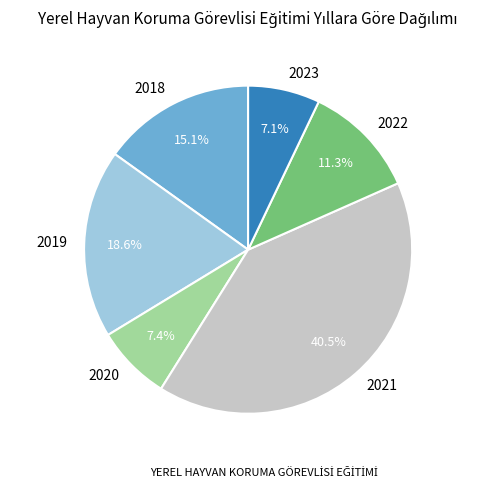

What percentage do 2020 and 2023 together represent?

14.5%